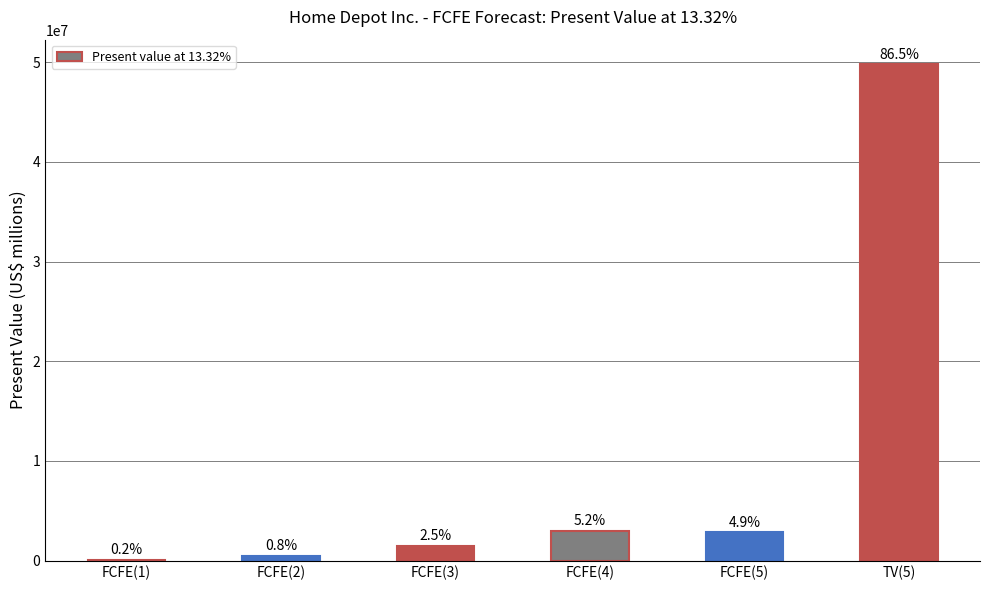

What is the sum of all values?

57557461